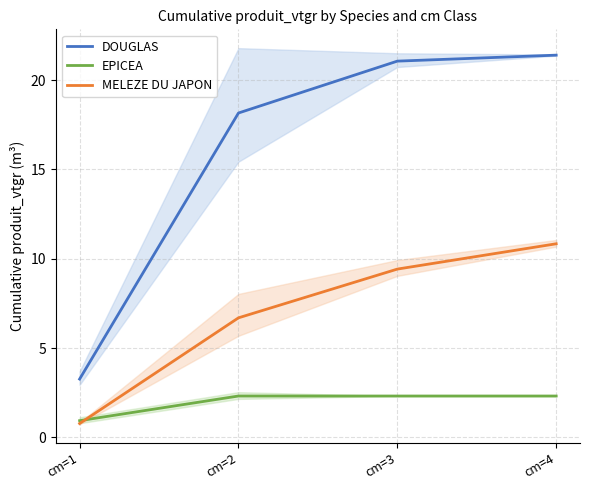

Count the number of data series in this chart.

3